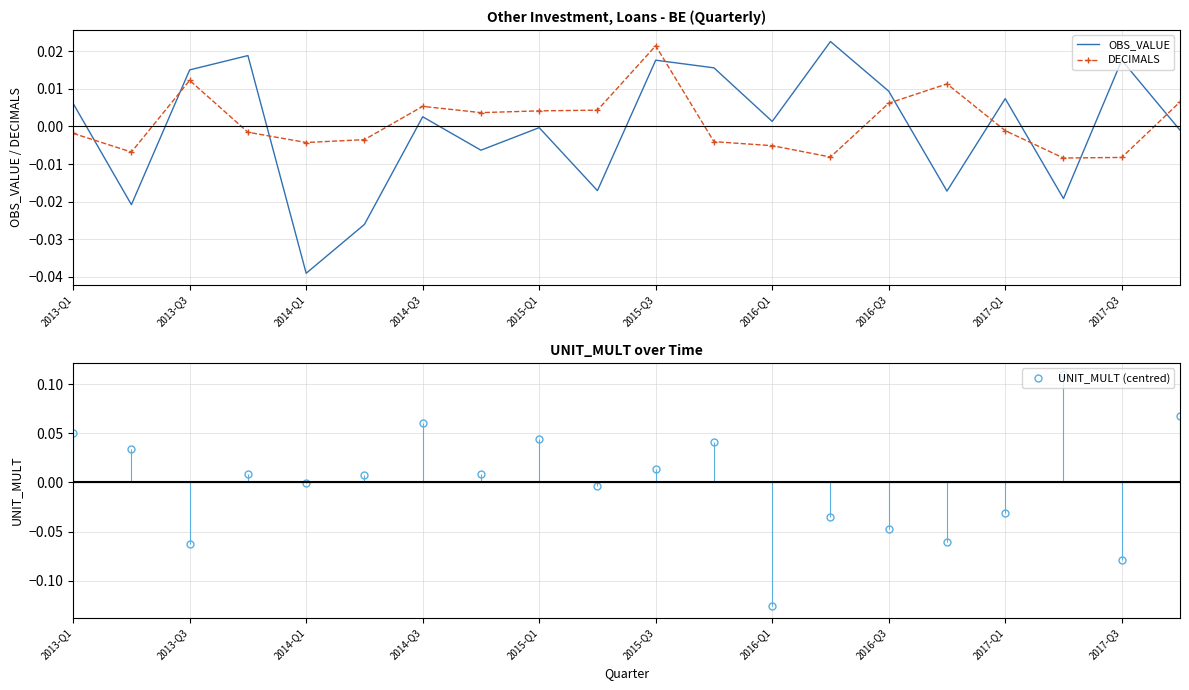

List the series in order of their peak value, lowest first.

DECIMALS, OBS_VALUE, UNIT_MULT (centred)